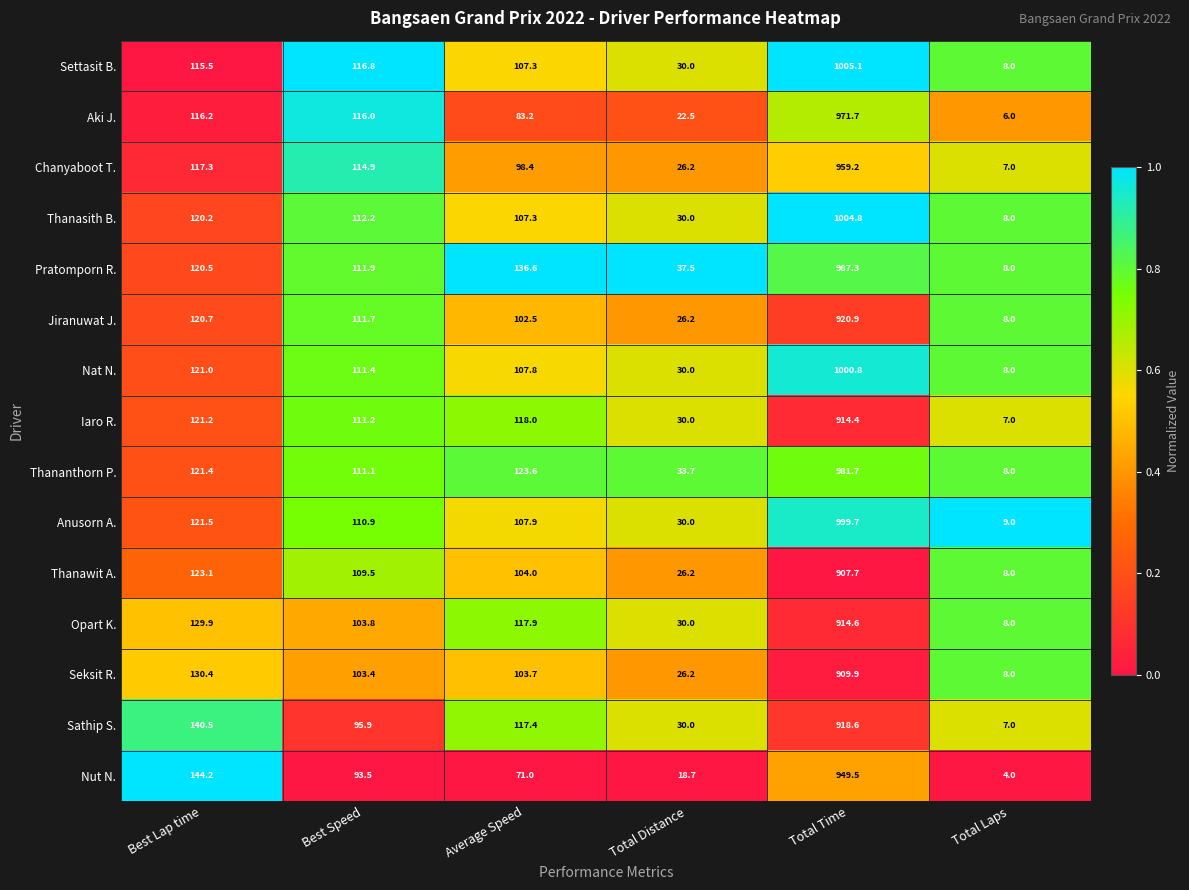

What is the average value of the Thananthorn P. series?

229.9